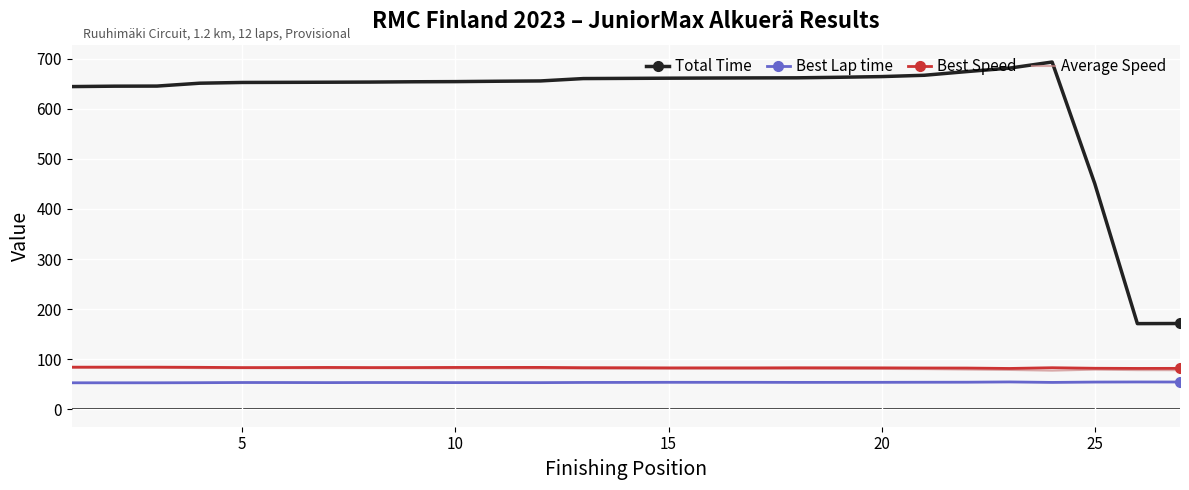

Count the number of categories in the chart.

27